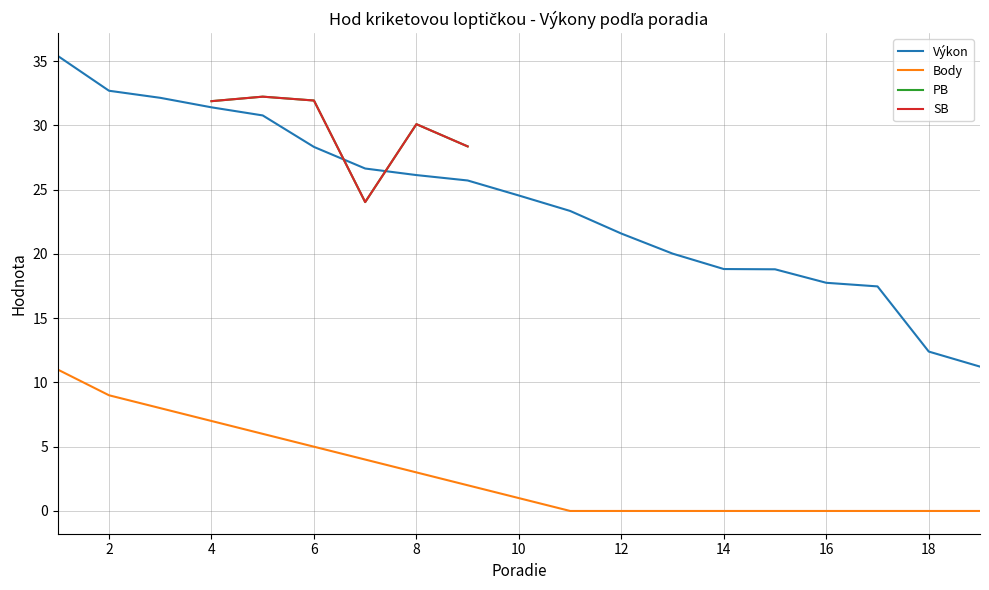

True or false: Výkon has a value of 6.2 at 12.

False